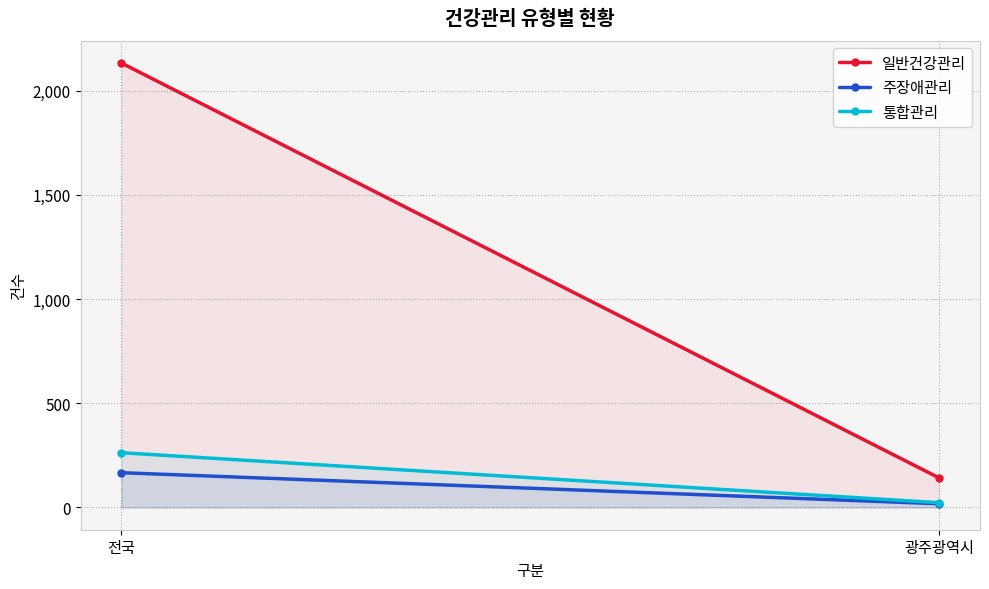

What is the label of the 2nd point from the left?

광주광역시